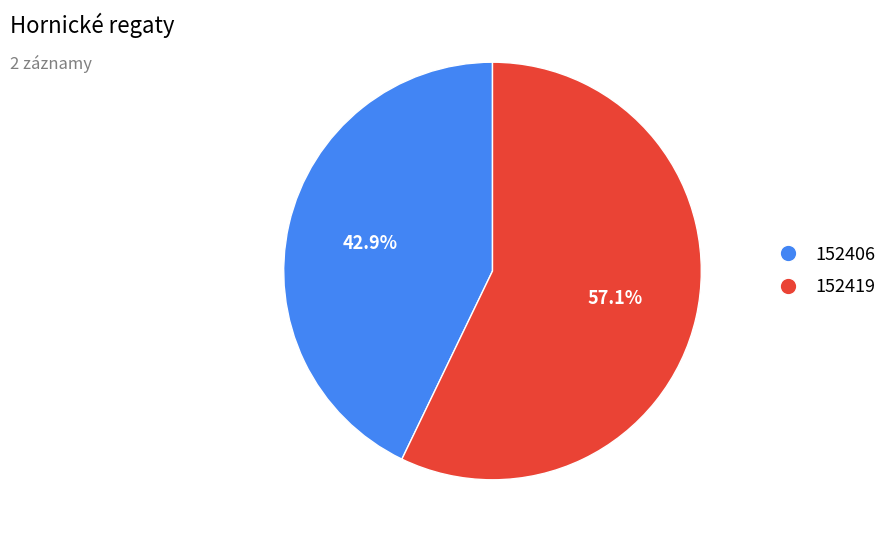

Is it true that 152419 is 57% of the pie?

True